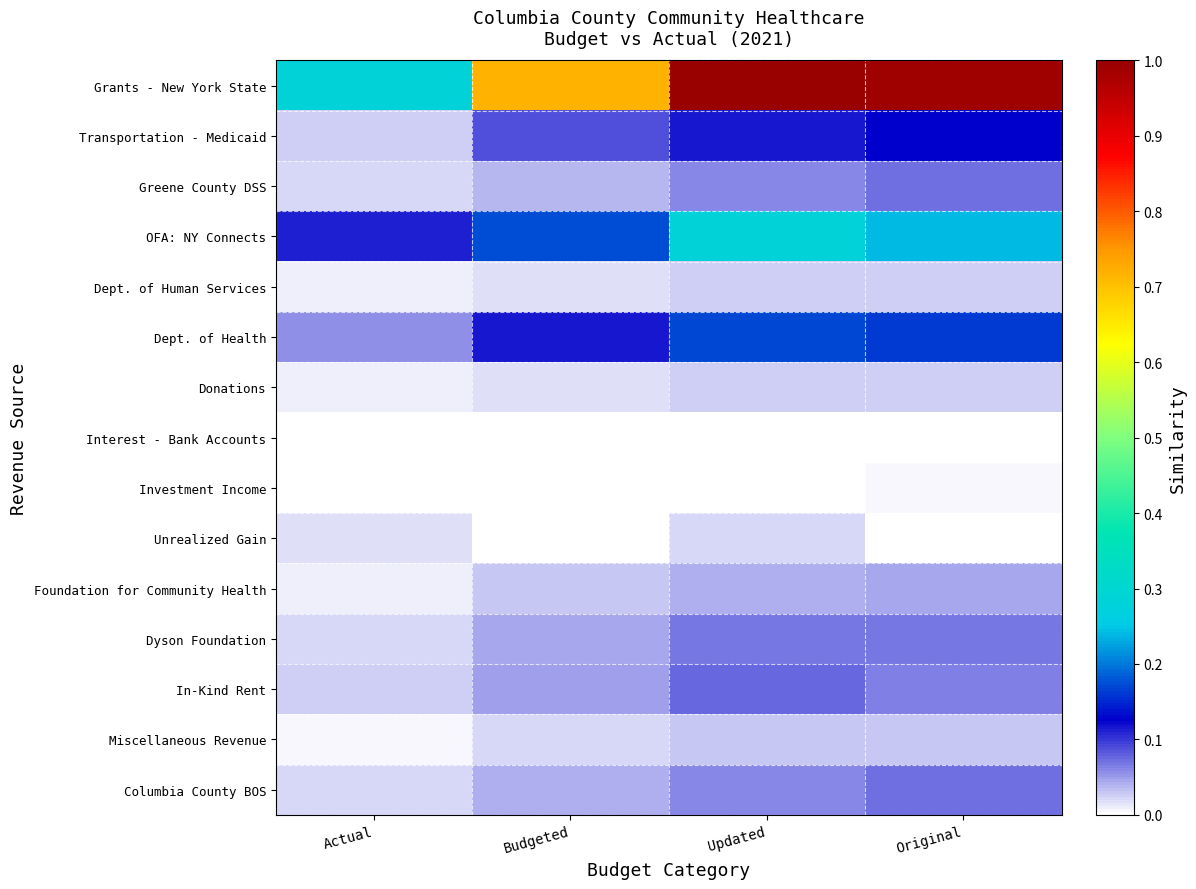

Reading left to right, transcribe all the data shown in this chart.

Grants - New York State: Actual=0.3	Budgeted=0.7	Updated=1.0	Original=1.0
Transportation - Medicaid: Actual=0.0	Budgeted=0.1	Updated=0.1	Original=0.1
Greene County DSS: Actual=0.0	Budgeted=0.0	Updated=0.1	Original=0.1
OFA: NY Connects: Actual=0.1	Budgeted=0.2	Updated=0.3	Original=0.2
Dept. of Human Services: Actual=0.0	Budgeted=0.0	Updated=0.0	Original=0.0
Dept. of Health: Actual=0.1	Budgeted=0.1	Updated=0.2	Original=0.2
Donations: Actual=0.0	Budgeted=0.0	Updated=0.0	Original=0.0
Interest - Bank Accounts: Actual=0.0	Budgeted=0.0	Updated=0.0	Original=0.0
Investment Income: Actual=0.0	Budgeted=0.0	Updated=0.0	Original=0.0
Unrealized Gain: Actual=0.0	Budgeted=0.0	Updated=0.0	Original=0.0
Foundation for Community Health: Actual=0.0	Budgeted=0.0	Updated=0.0	Original=0.0
Dyson Foundation: Actual=0.0	Budgeted=0.0	Updated=0.1	Original=0.1
In-Kind Rent: Actual=0.0	Budgeted=0.1	Updated=0.1	Original=0.1
Miscellaneous Revenue: Actual=0.0	Budgeted=0.0	Updated=0.0	Original=0.0
Columbia County BOS: Actual=0.0	Budgeted=0.0	Updated=0.1	Original=0.1